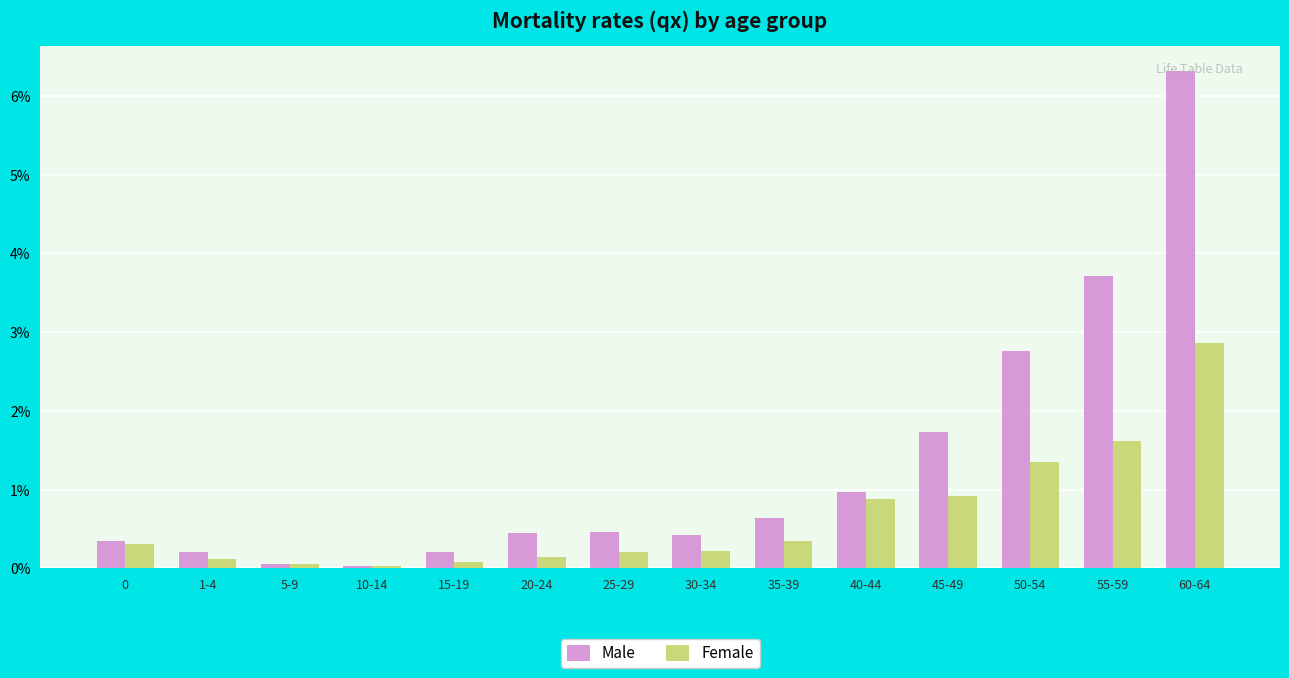

Are the bars horizontal?

No